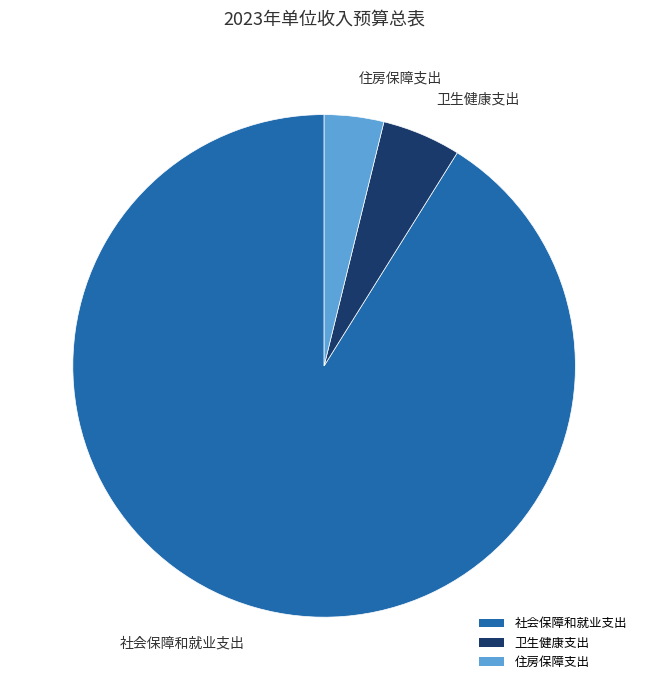

Is there any slice that represents more than half of the pie?

Yes